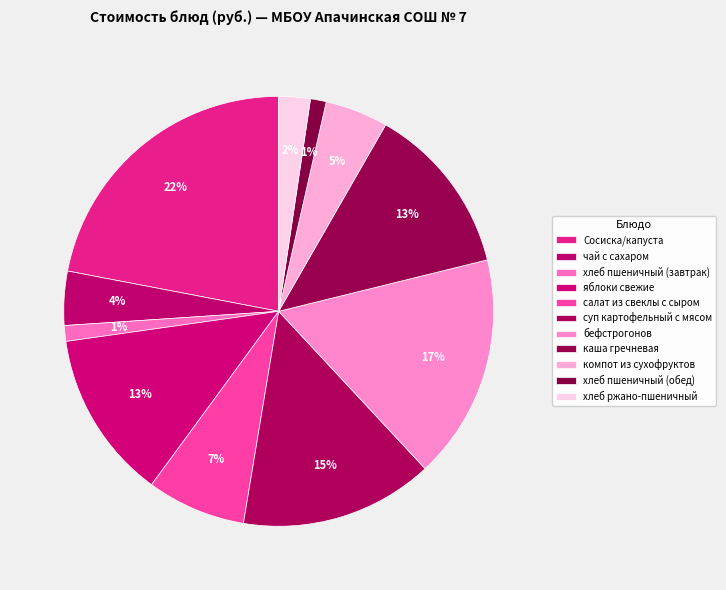

What portion of the pie excludes каша гречневая?

87.1%